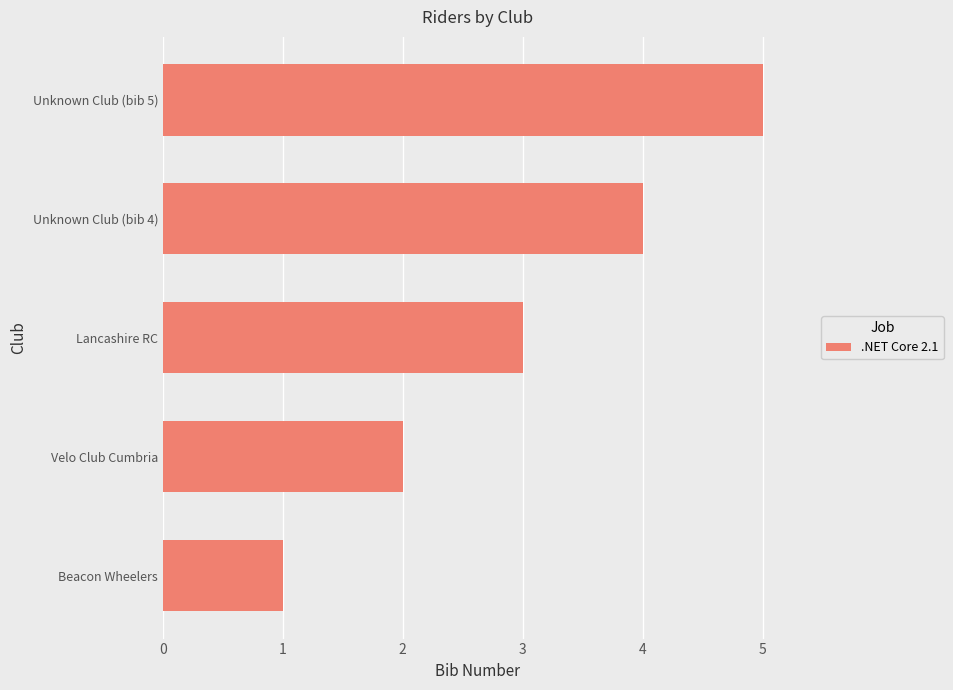

What is the change in value from Velo Club Cumbria to Lancashire RC?

+1